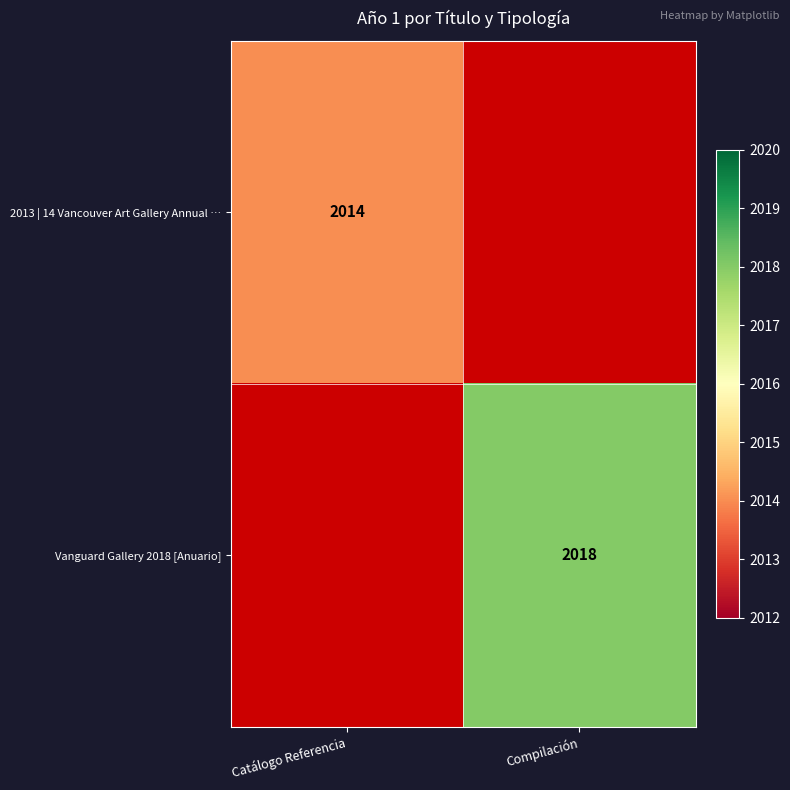

True or false: 2013 | 14 Vancouver Art Gallery Annual … has a value of 2014 at Catálogo Referencia.

True